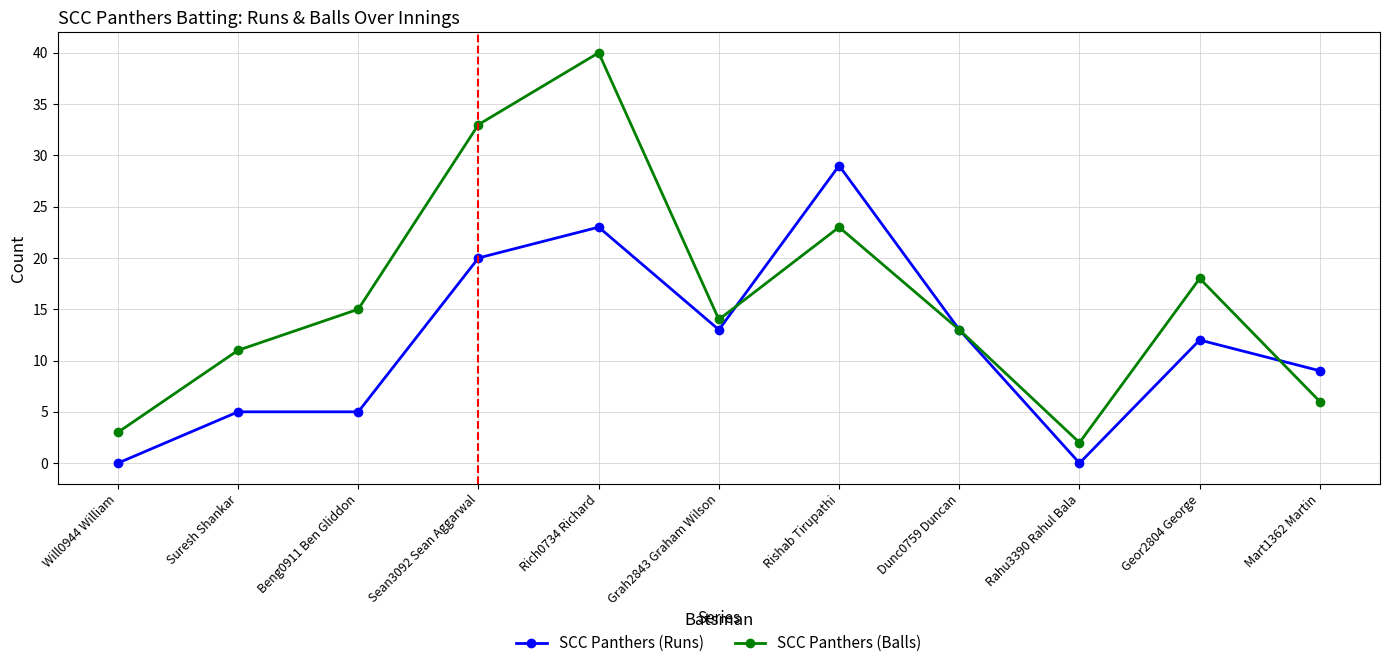

Reading right to left, list all the values displayed in this chart.

SCC Panthers (Runs): 9	12	0	13	29	13	23	20	5	5	0
SCC Panthers (Balls): 6	18	2	13	23	14	40	33	15	11	3